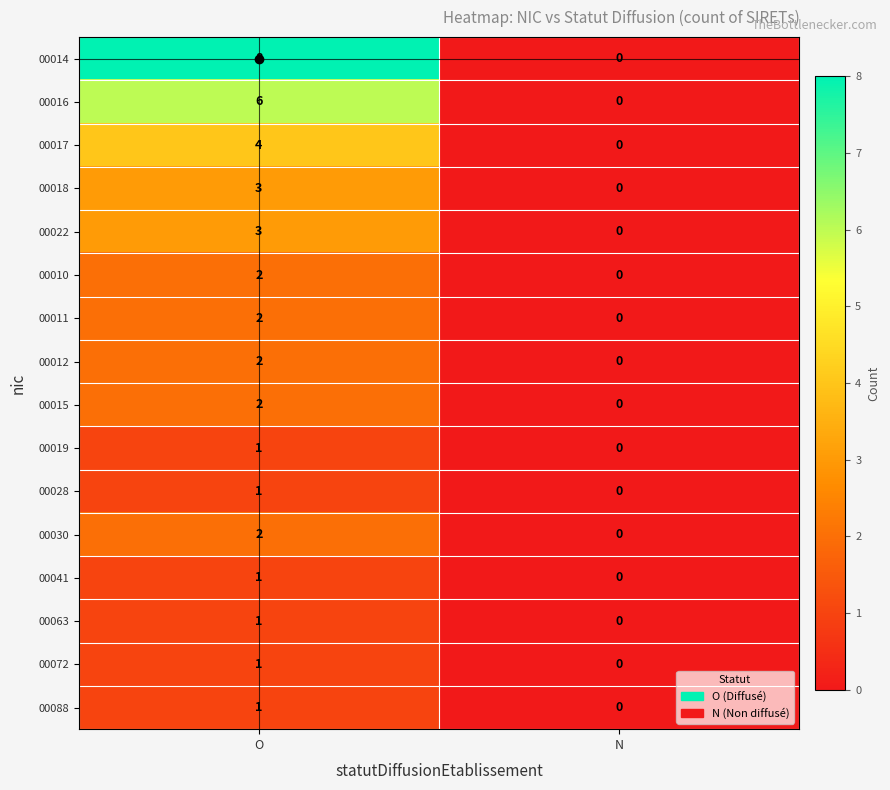

Which series has the largest total across all categories?

00014